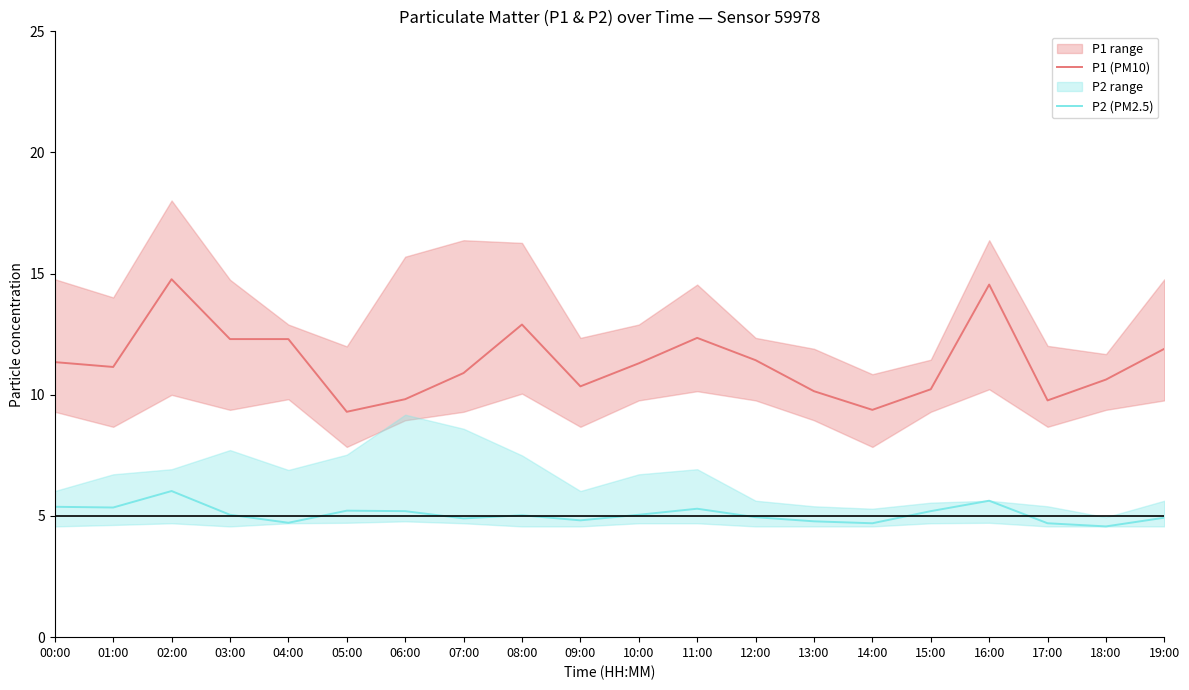

What is the minimum value shown in the chart?

4.6